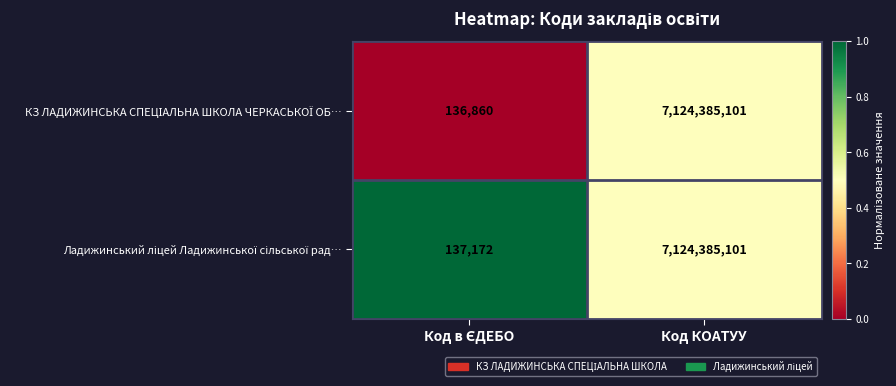

What is the minimum value shown in the chart?

136860